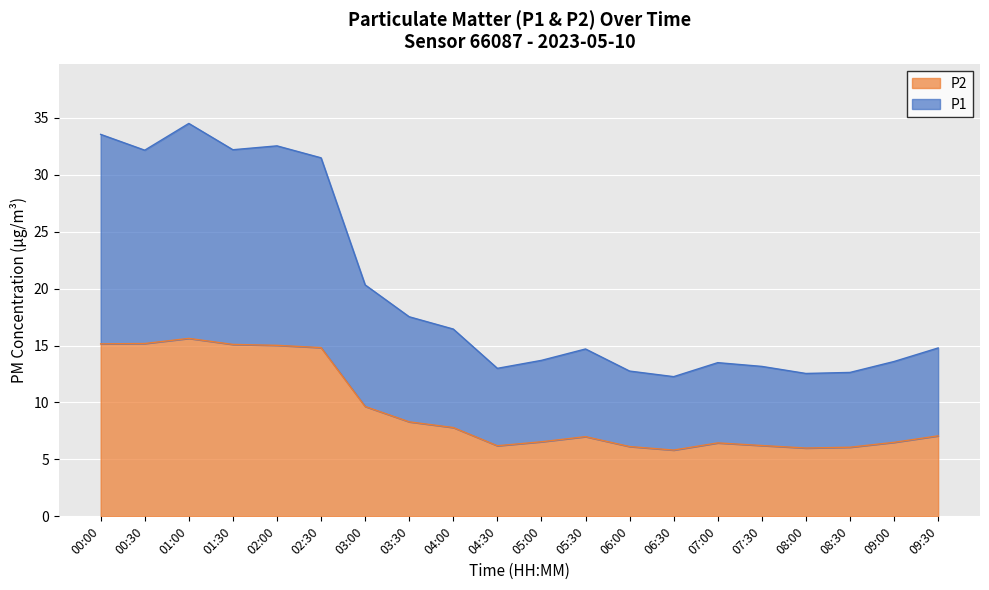

At which category does P2 reach its first local valley?

04:30